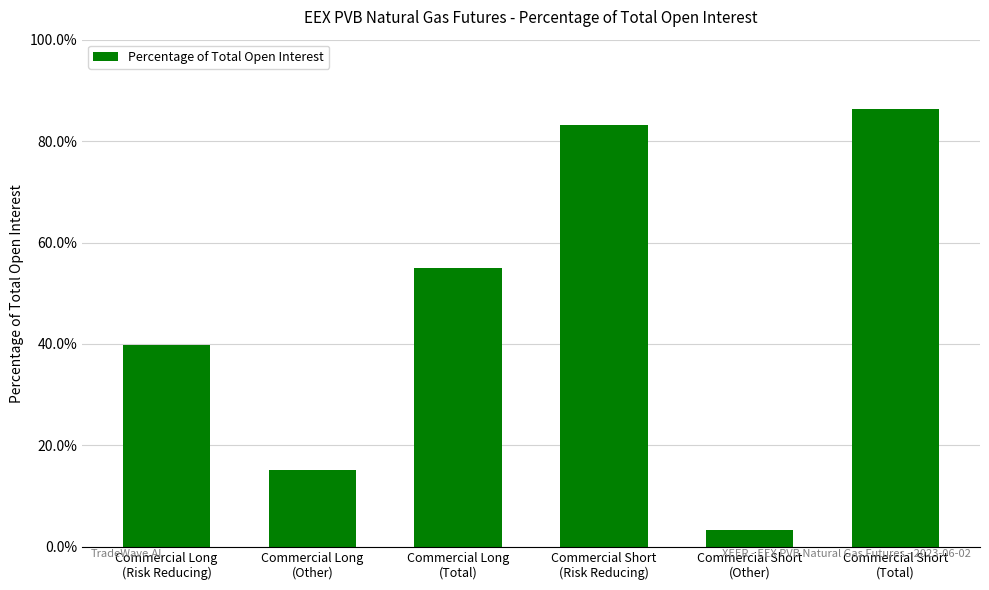

What is the greatest value displayed?

86.3